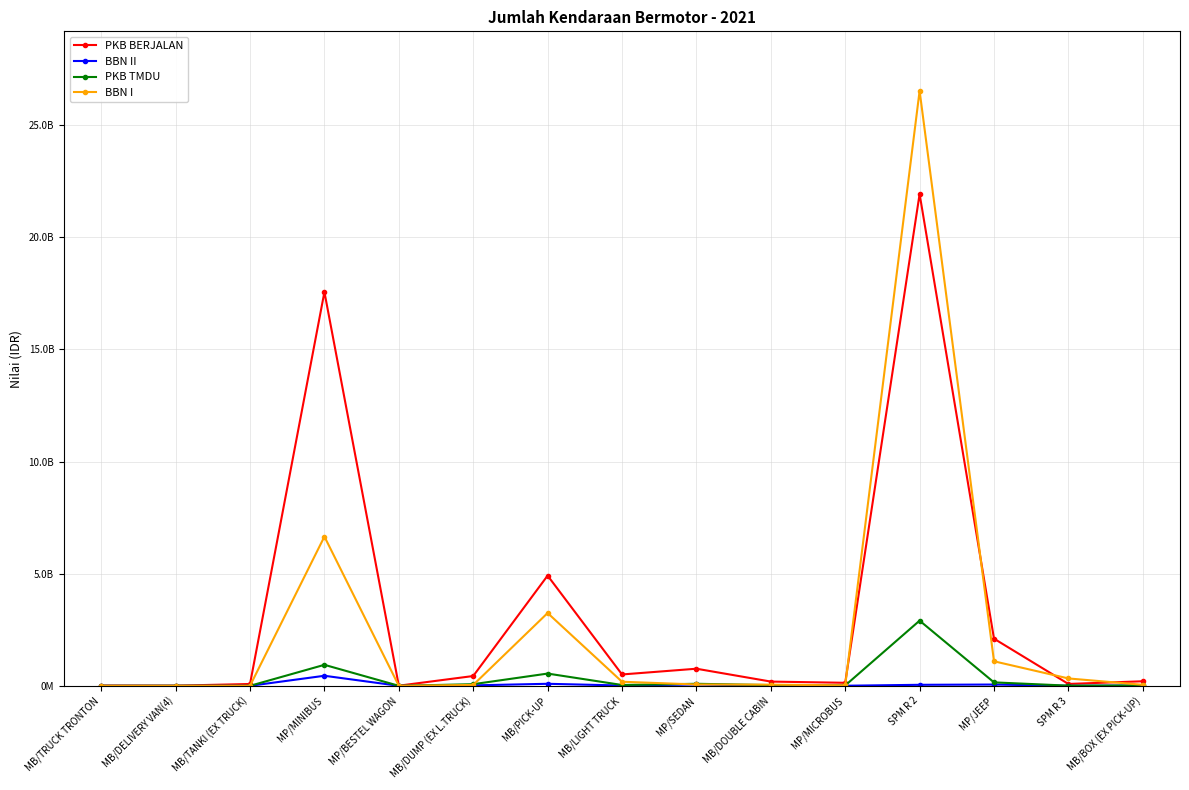

What are all the series names shown in the legend?

PKB BERJALAN, BBN II, PKB TMDU, BBN I